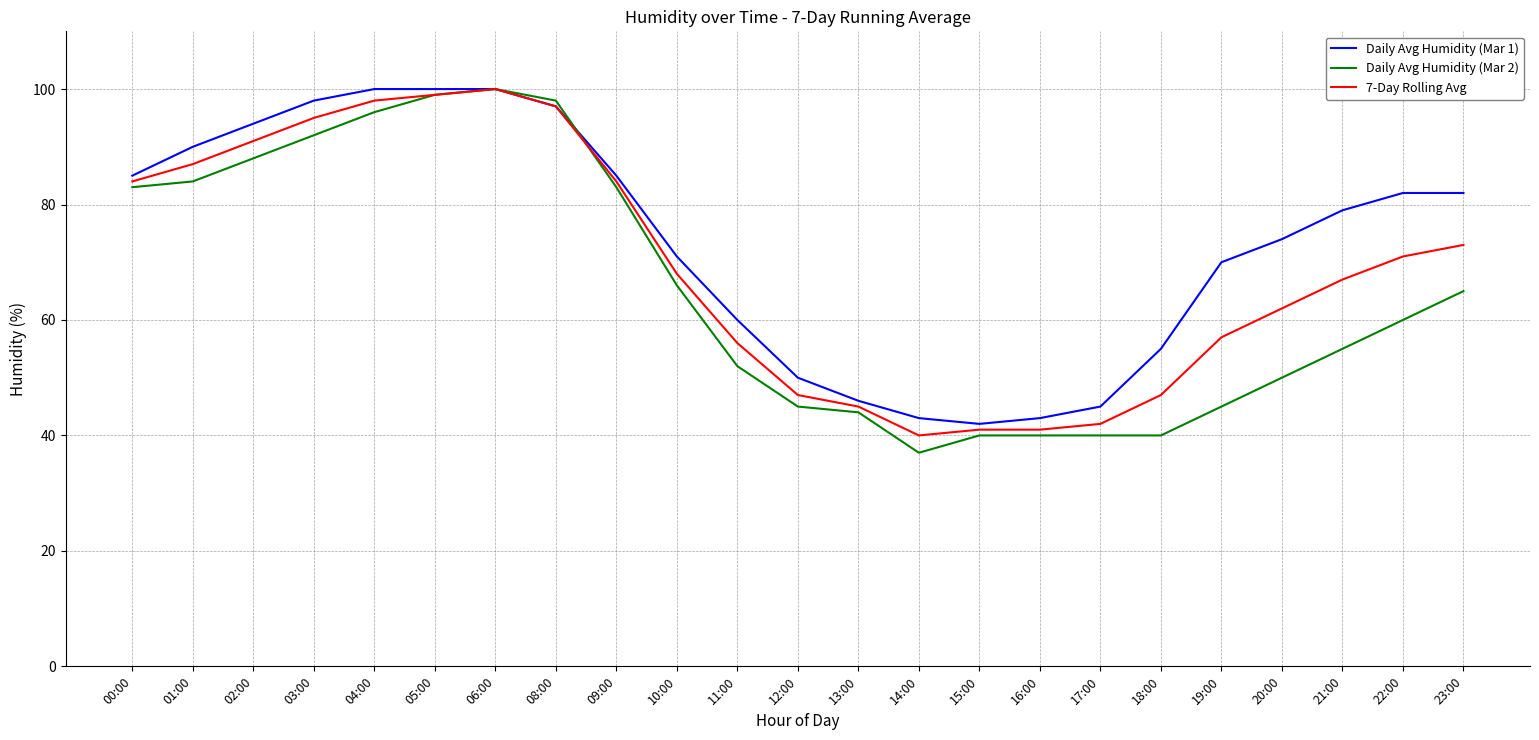

True or false: 7-Day Rolling Avg has more than 2 interior local peaks.

False